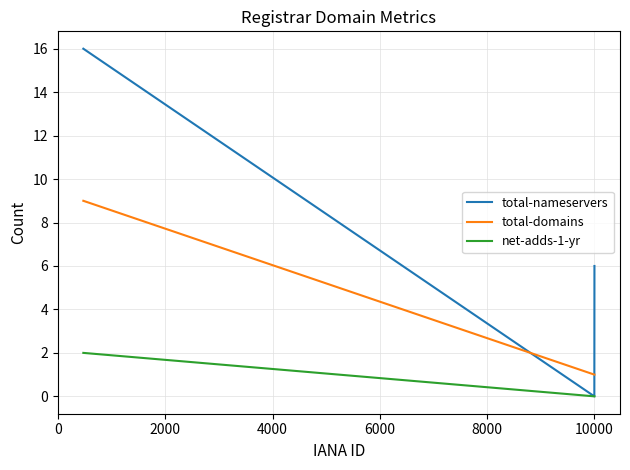

How many lines are shown in the chart?

3